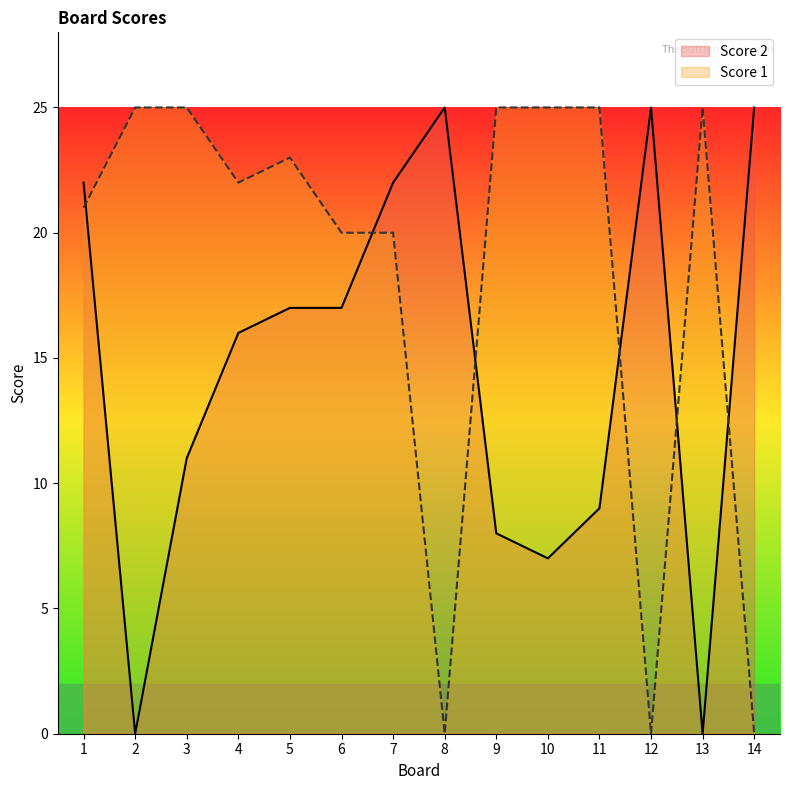

How many times do Score 1 and Score 2 cross each other?

6